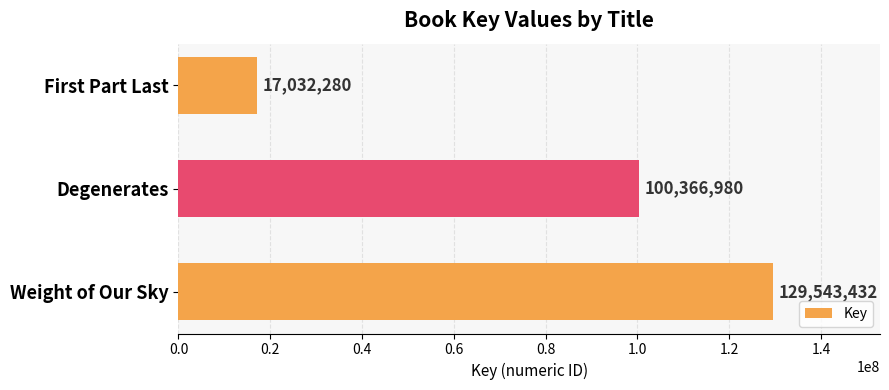

How many data points are less than 100366980?

1